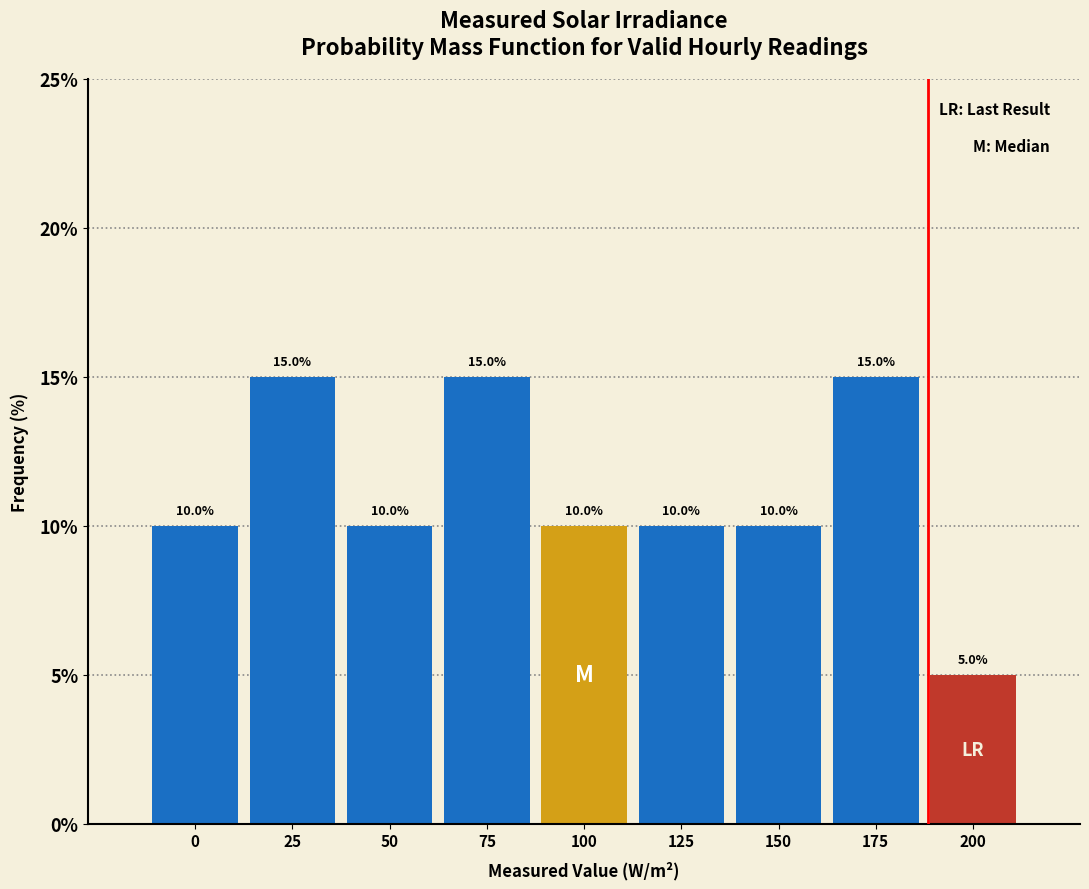

Reading left to right, what are all the values shown in this chart?

10	15	10	15	10	10	10	15	5